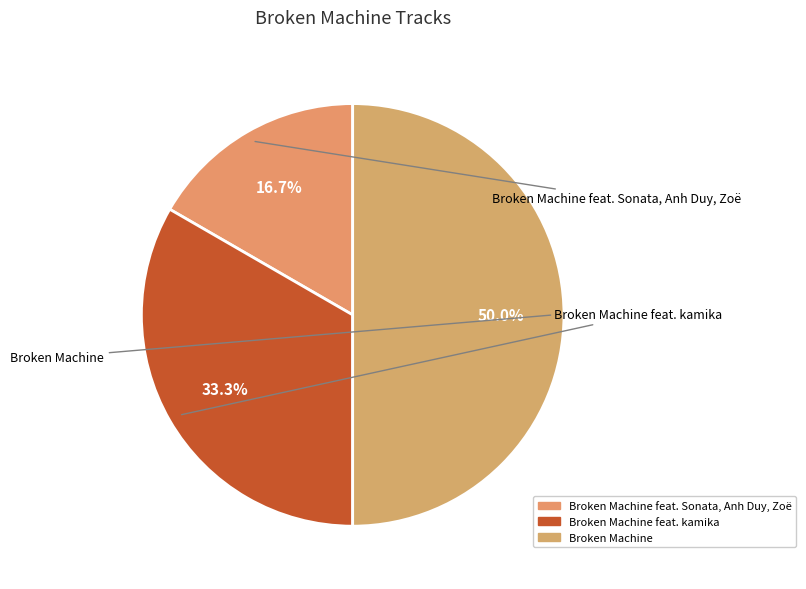

To the nearest percent, what is the difference between the largest and smallest slice percentages?

33%